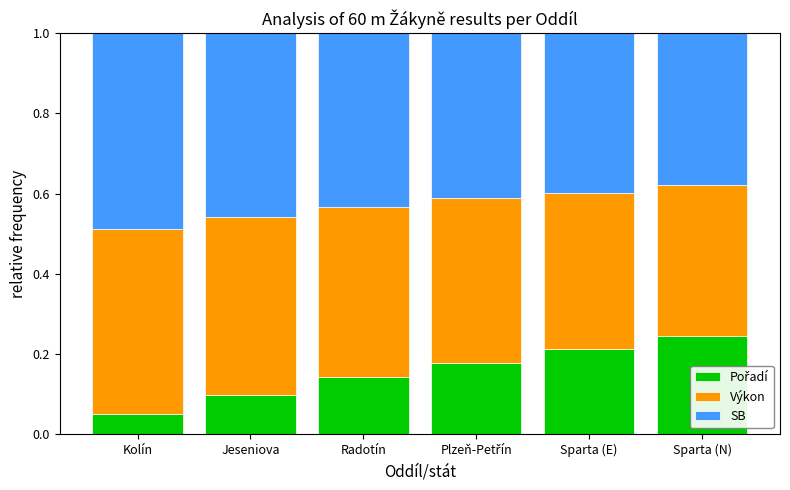

What is the total value across all series at Sparta (E)?

1.0